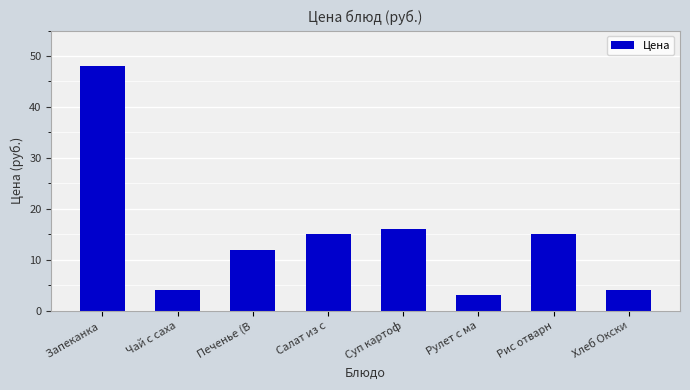

What value does the data have at Рулет с ма?

3.0